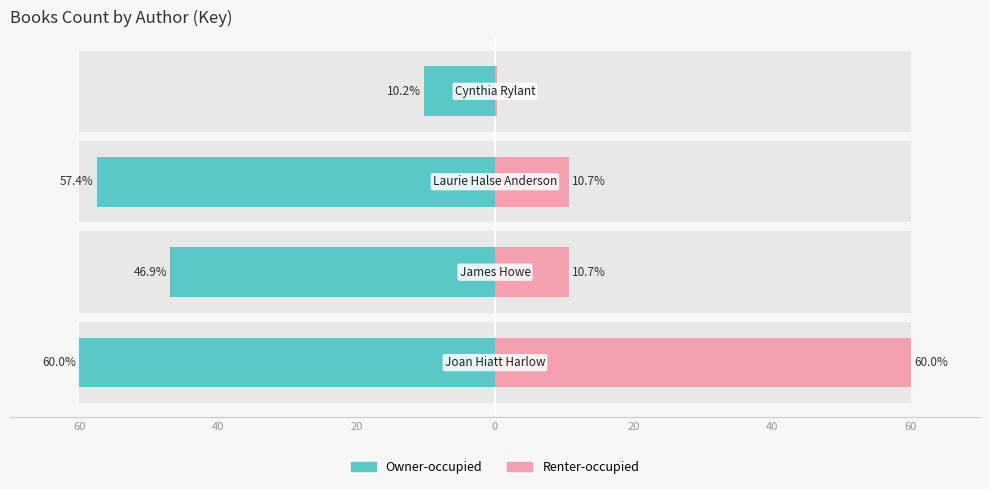

What is the difference between the Renter-occupied values at 0 and 20?

10.4